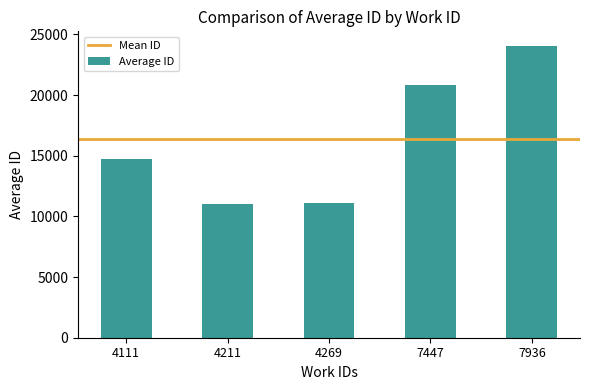

What is the ratio of the value at 7447 to the value at 4269?

1.9